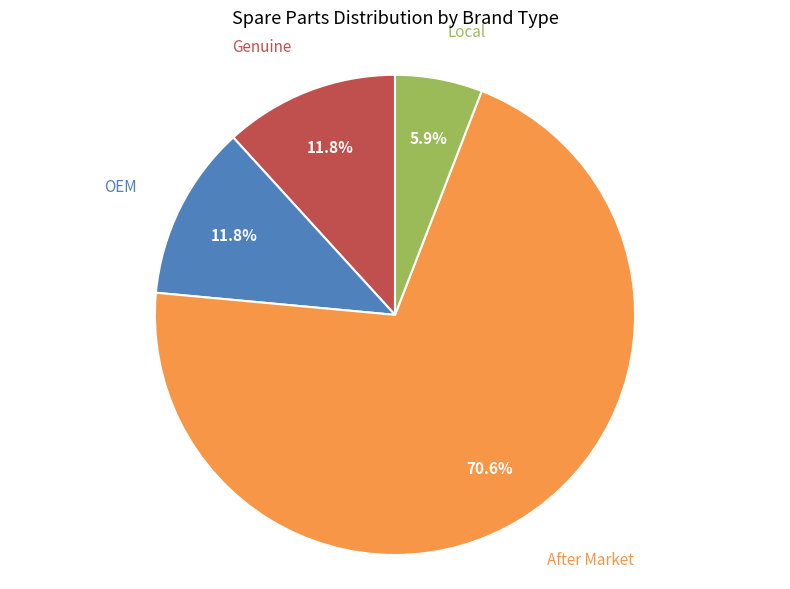

Which category has the smallest portion of the pie?

Local